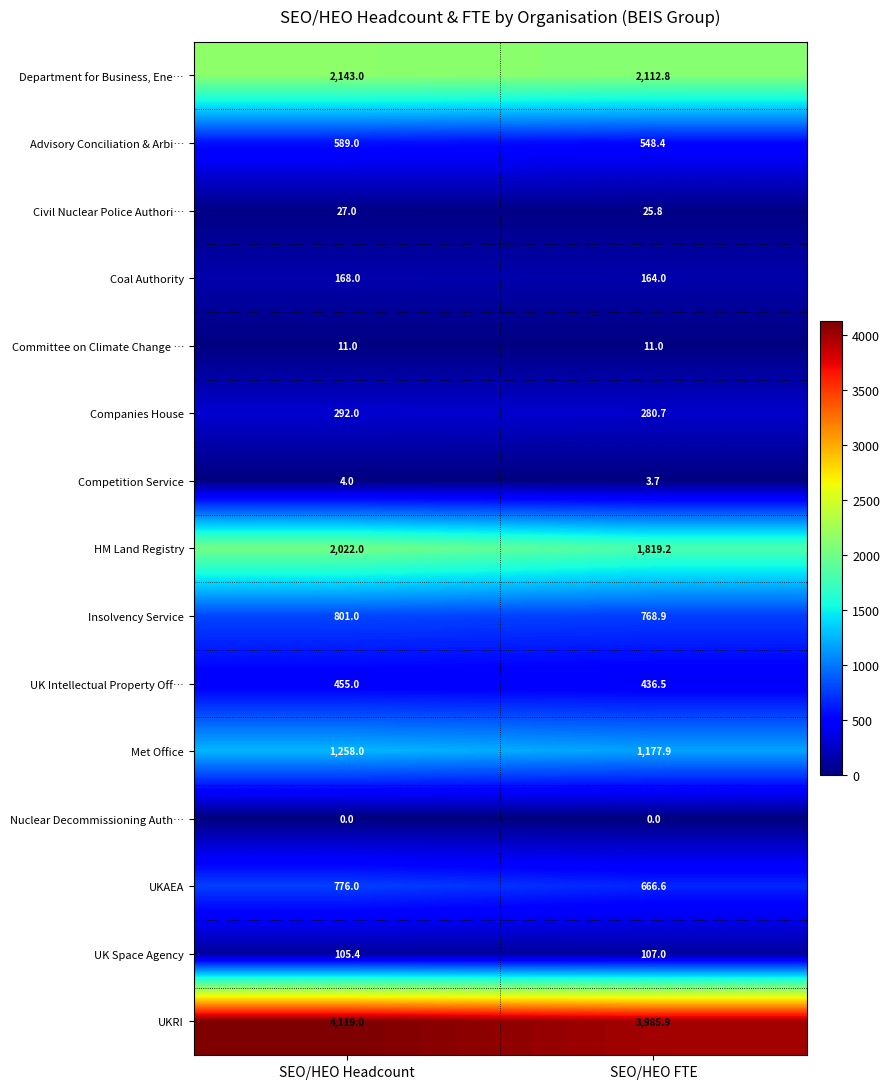

What is the average value of the Coal Authority series?

166.0